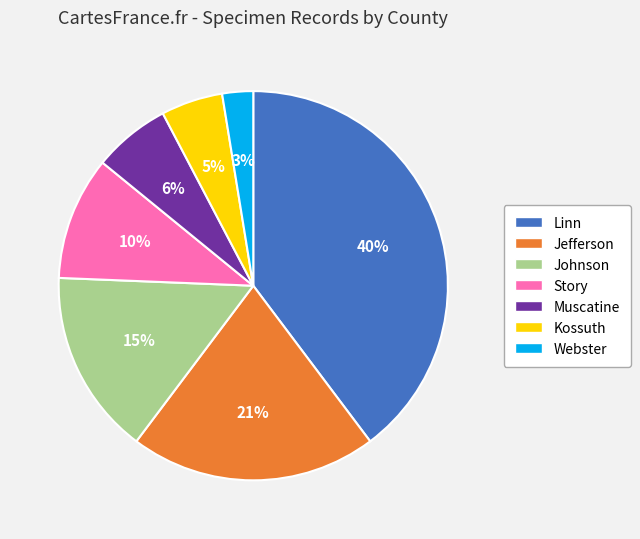

How many segments does this pie chart have?

7